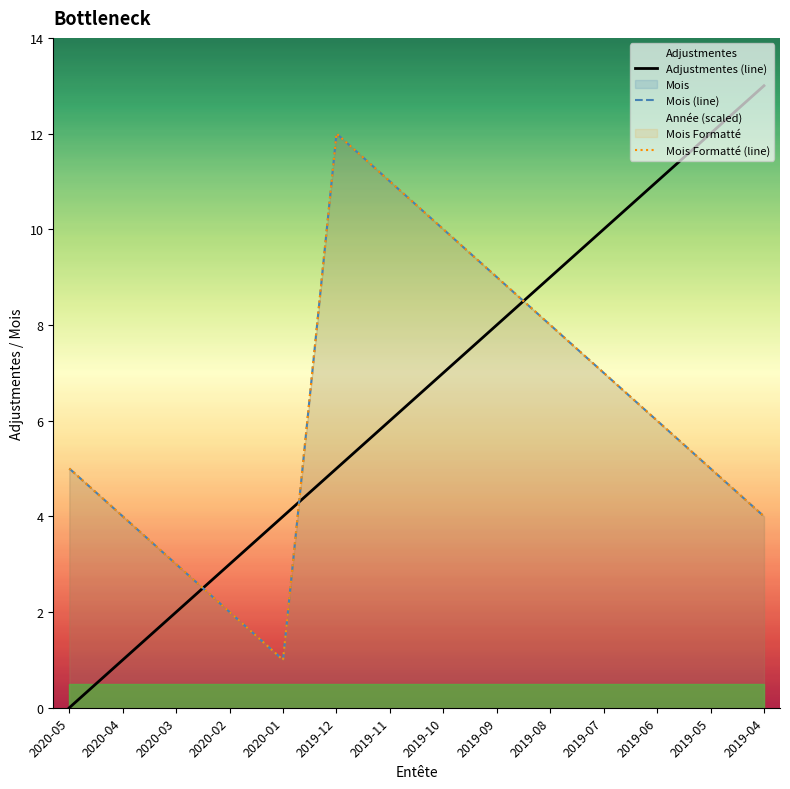

Which series changed the most between 2019-10 and 2019-07?

Adjustmentes